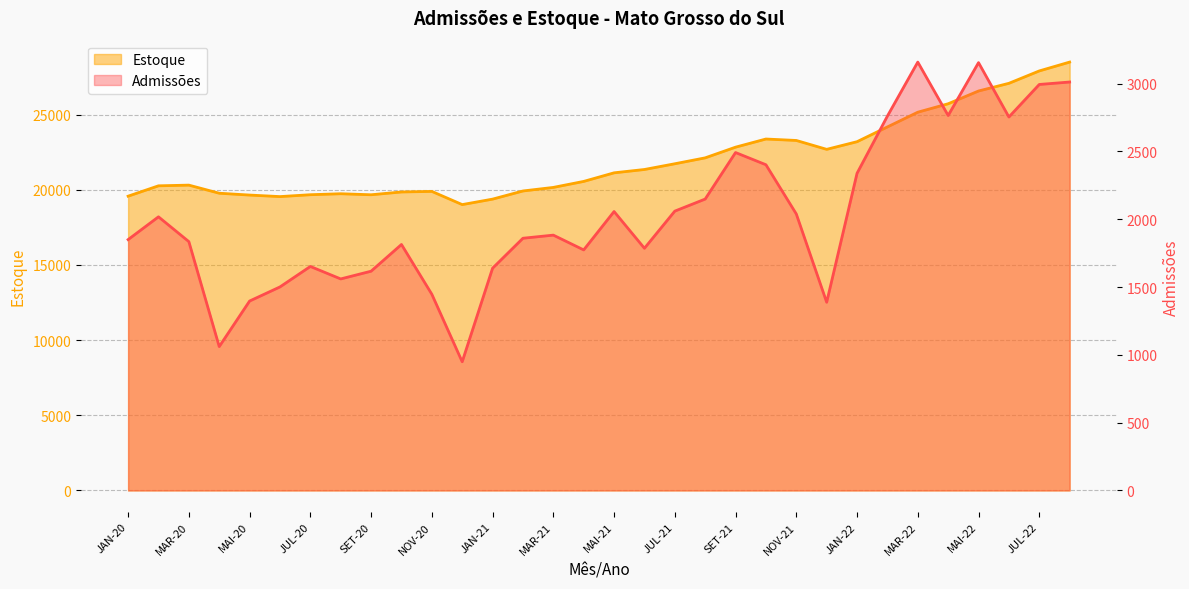

What is the approximate value of Admissões at JUL-22, to the nearest 100?

3000